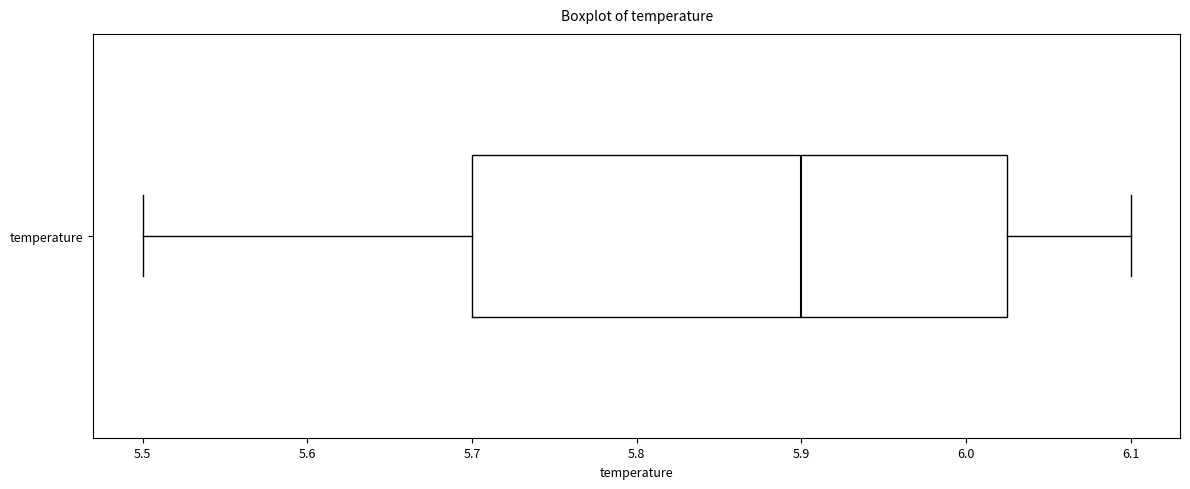

Where is the right edge of the box for temperature on the x-axis? The values are not printed on the chart, so give them approximately, as read against the axis.

6.03